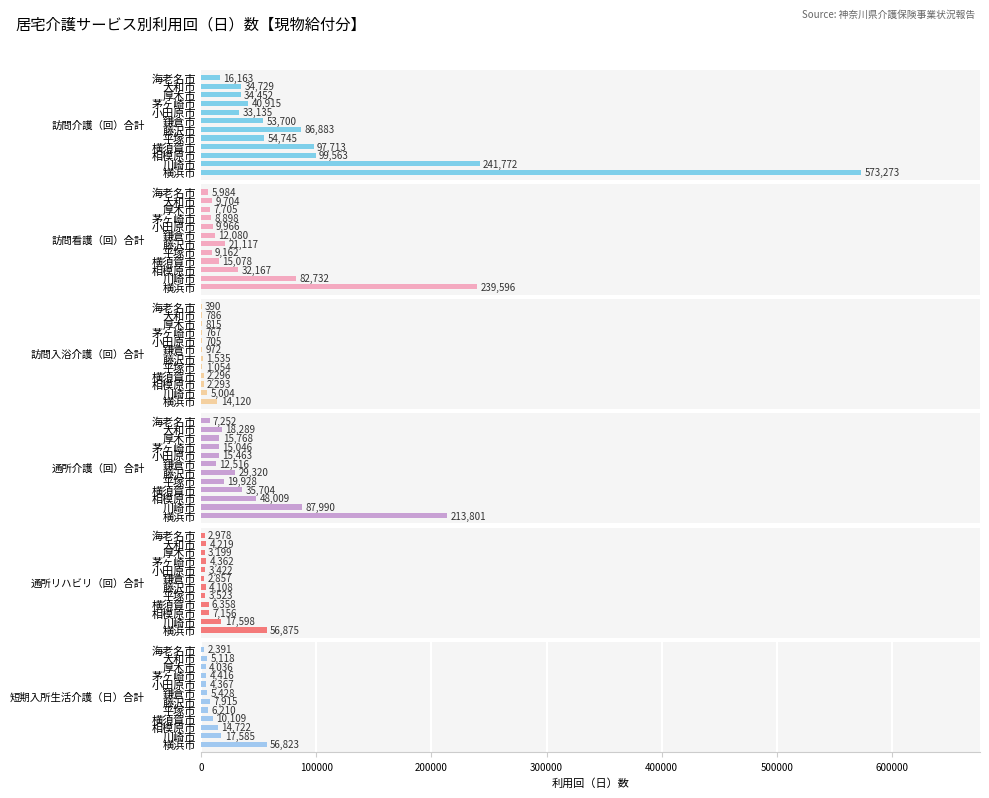

Which series has the largest range (max minus min)?

訪問介護（回）合計